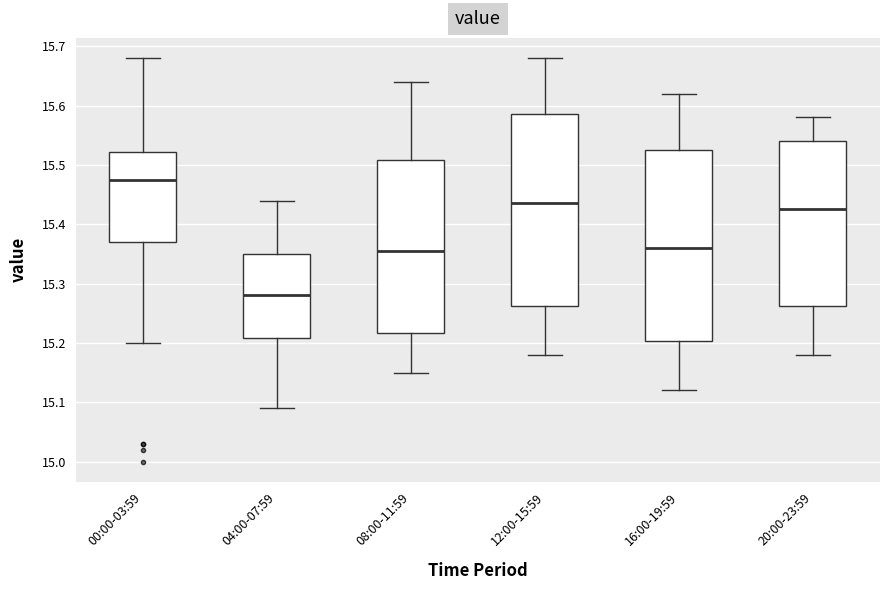

Reading left to right, transcribe this box plot: for each box, give where its median line is, the range the box spans, and where its two whiskers end, as read against the y-axis. The values are not printed on the chart, so give them approximately, as read against the axis.

00:00-03:59: median 15.48, box 15.37 to 15.52, whiskers 15.20 to 15.68
04:00-07:59: median 15.28, box 15.21 to 15.35, whiskers 15.09 to 15.44
08:00-11:59: median 15.36, box 15.22 to 15.51, whiskers 15.15 to 15.64
12:00-15:59: median 15.44, box 15.26 to 15.59, whiskers 15.18 to 15.68
16:00-19:59: median 15.36, box 15.20 to 15.53, whiskers 15.12 to 15.62
20:00-23:59: median 15.43, box 15.26 to 15.54, whiskers 15.18 to 15.58